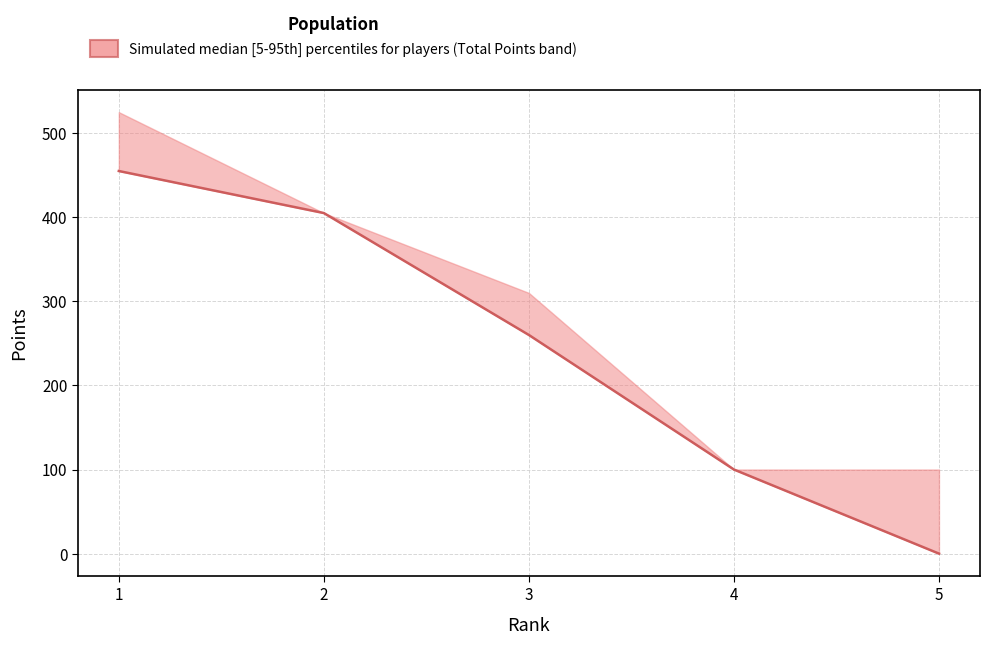

Reading right to left, list all the values displayed in this chart.

5=0	4=100	3=260	2=405	1=455